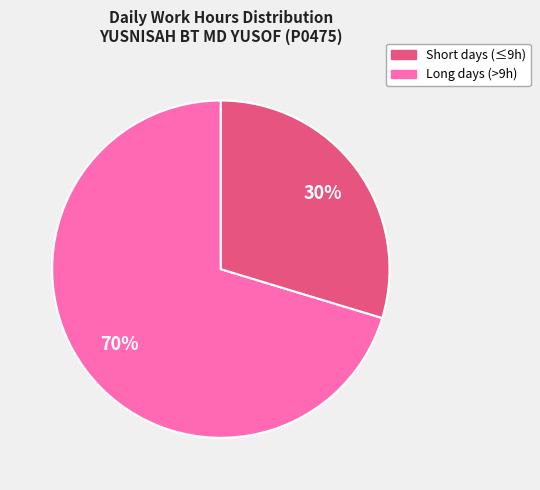

Count the number of slices in the pie.

2